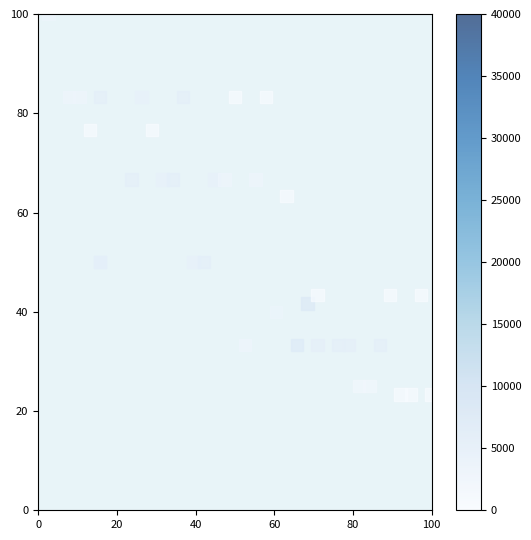

What Y value in the scatter plot is closest to 61?

63.3